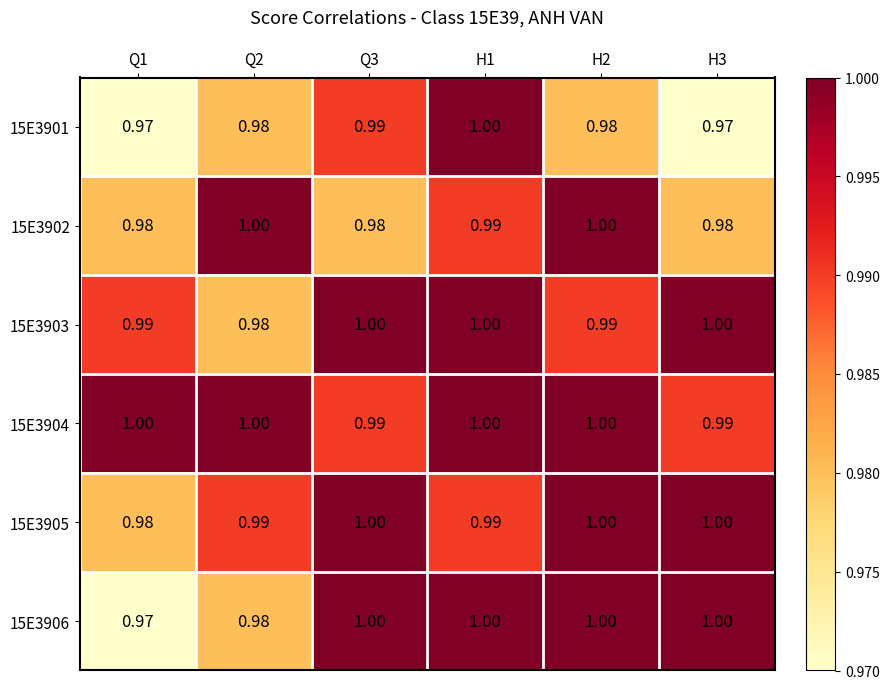

What is the total value across all series at Q2?

5.9